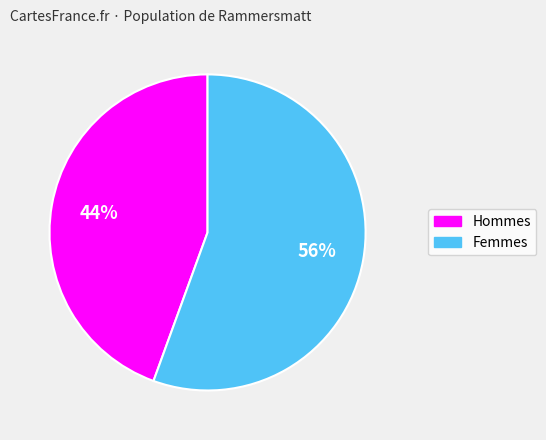

To the nearest percent, what is the average slice percentage?

50%